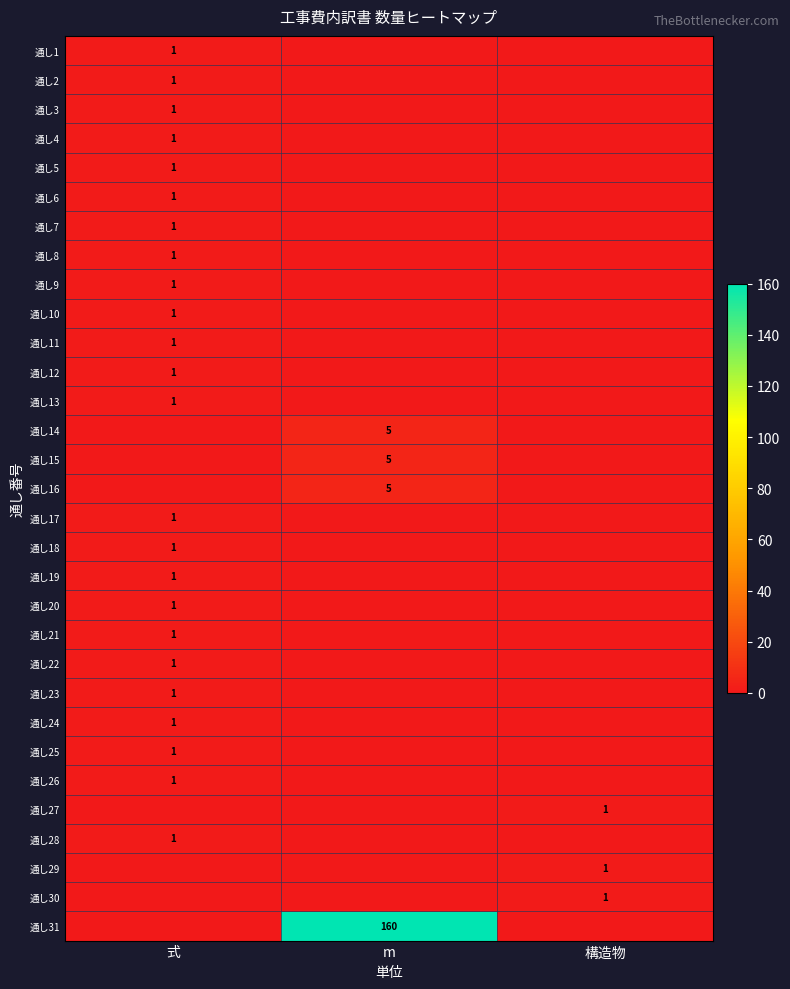

True or false: 通し19 has a value of 2 at 式.

False